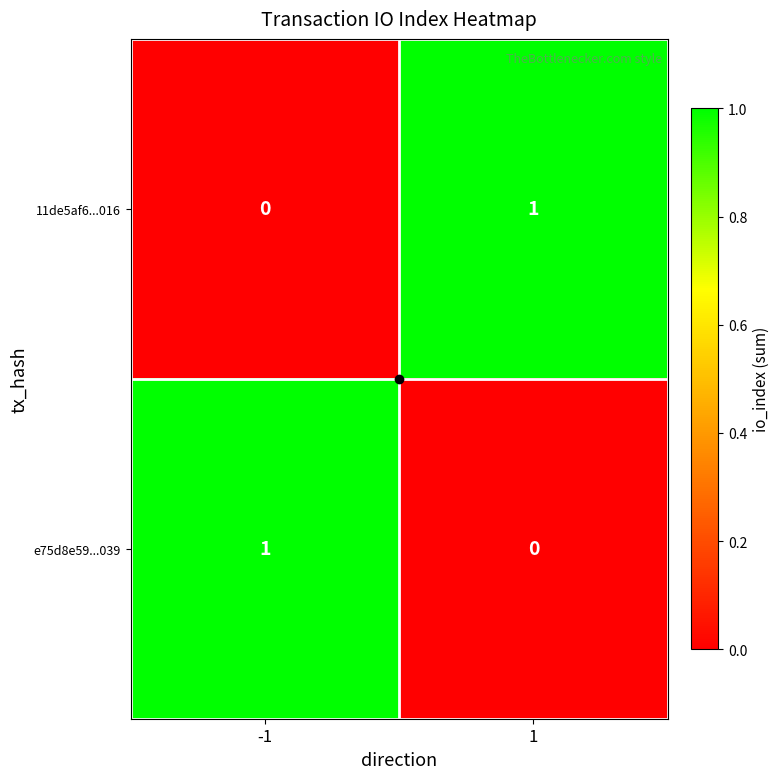

Is the value of 11de5af6...016 at -1 greater than the value of e75d8e59...039 at -1?

No